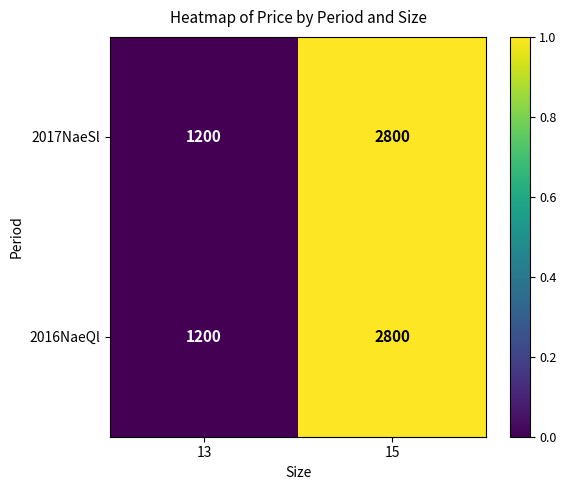

Reading left to right, transcribe all the data shown in this chart.

2017NaeSl: 13=1200	15=2800
2016NaeQl: 13=1200	15=2800